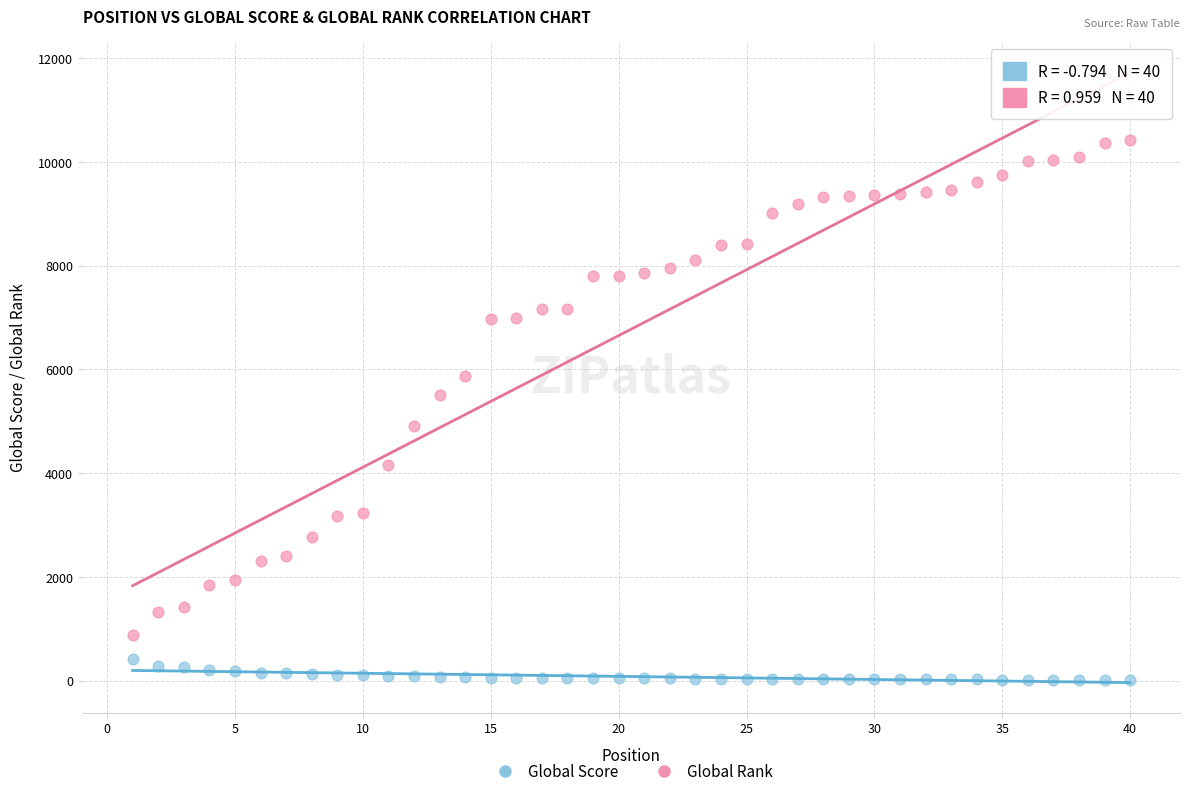

Across all data points, what is the range of Y values (max minus min)?

10404